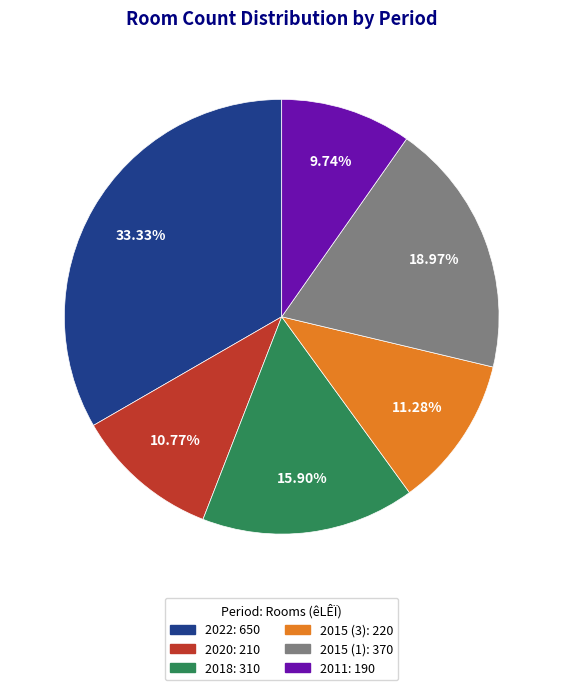

What is the smallest slice in the pie chart?

2011